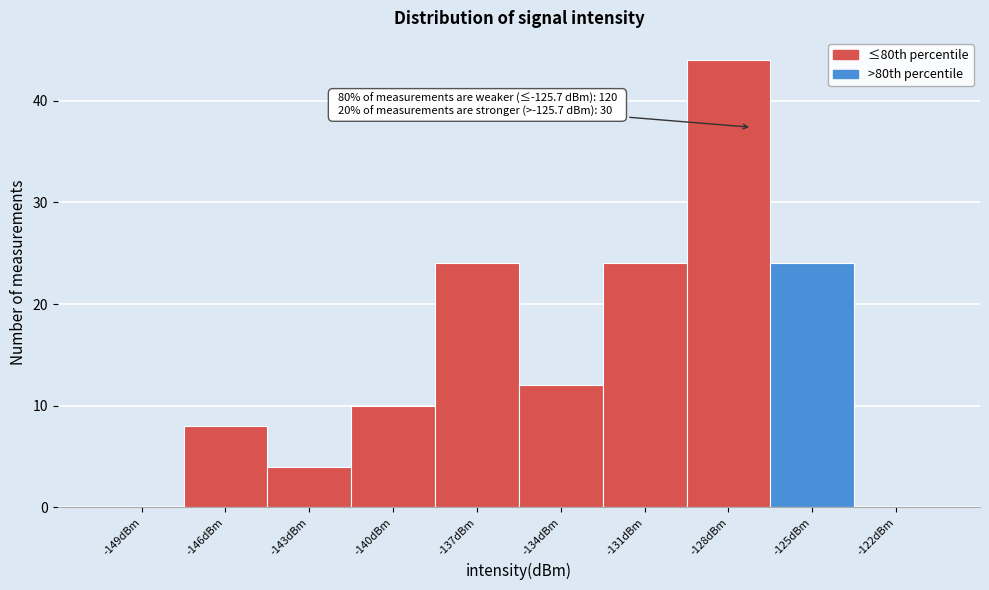

Reading left to right, list all the values displayed in this chart.

-149dBm=0	-146dBm=8	-143dBm=4	-140dBm=10	-137dBm=24	-134dBm=12	-131dBm=24	-128dBm=44	-125dBm=24	-122dBm=0